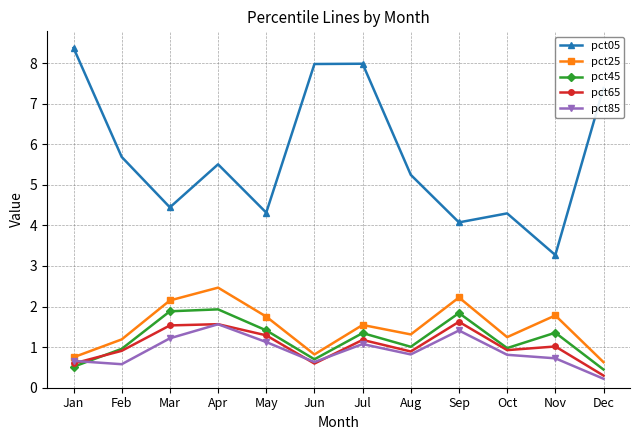

How many series are shown in this chart?

5